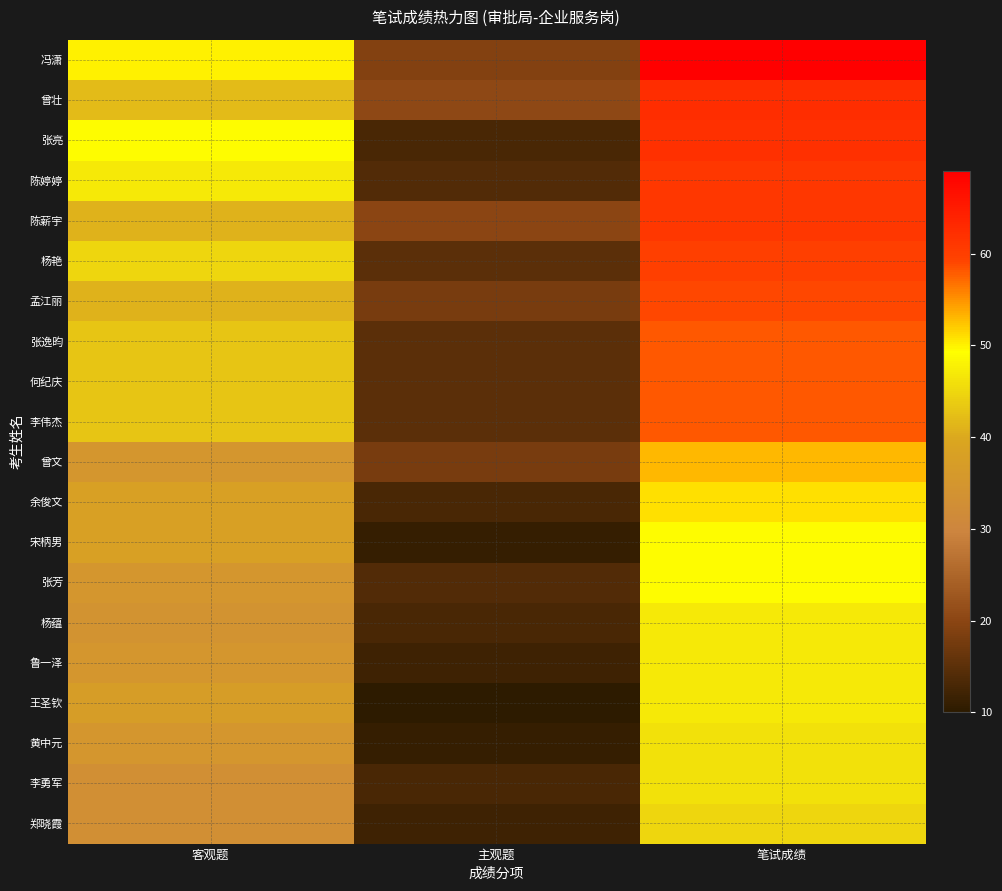

List the series in order of their peak value, highest first.

冯潇, 曾壮, 张亮, 陈婷婷, 陈薪宇, 杨艳, 孟江丽, 张逸昀, 何纪庆, 李伟杰, 曾文, 余俊文, 宋柄男, 张芳, 杨蕴, 鲁一泽, 王圣钦, 黄中元, 李勇军, 郑晓霞